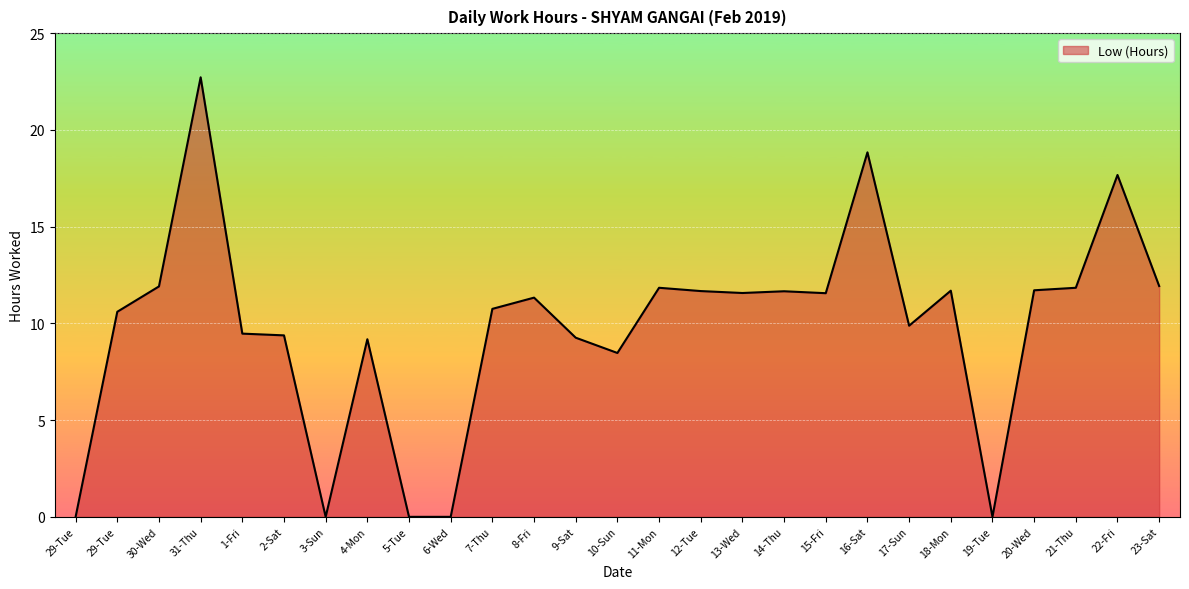

Which has a higher value, 31-Thu or 10-Sun?

31-Thu